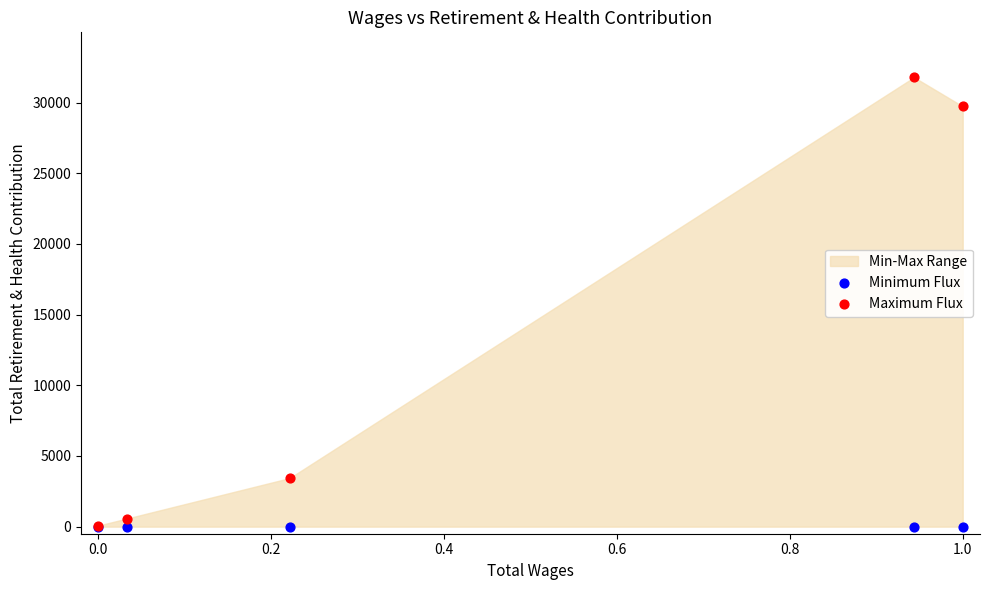

Across all series, what Y value is closest to 15895?

3437